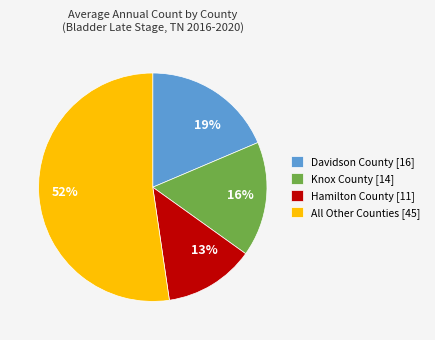

To the nearest percent, what portion does 13% represent?

13%